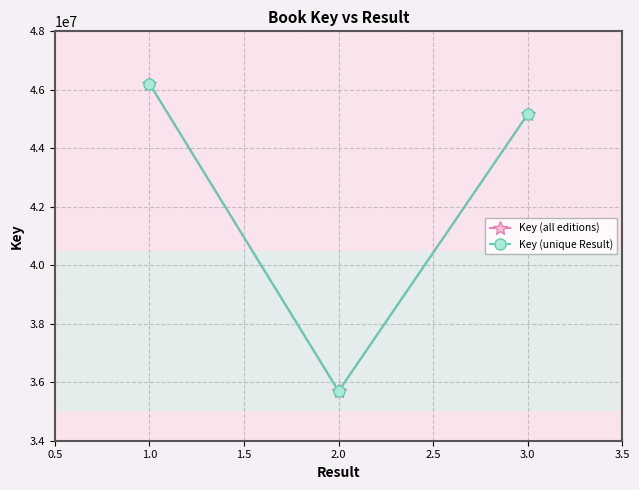

What is the difference between the maximum and second lowest values?

10513991